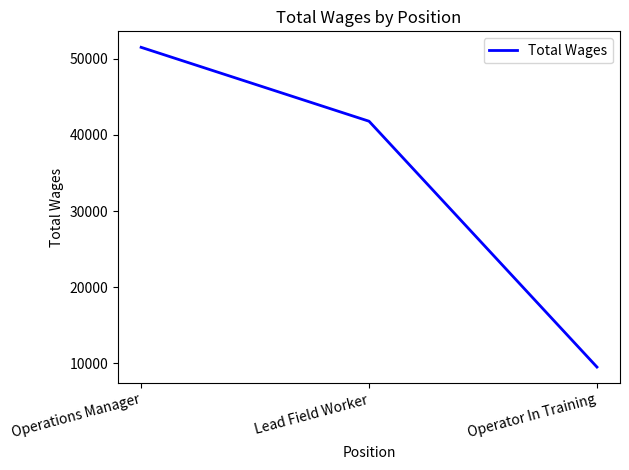

List the labels in order of value, largest first.

Operations Manager, Lead Field Worker, Operator In Training